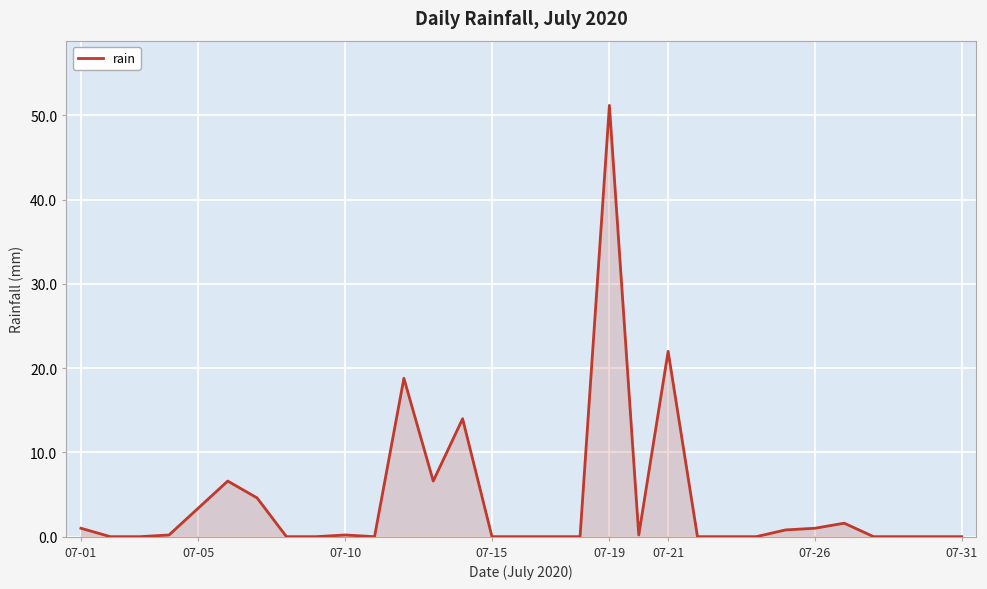

What is the maximum value shown in the chart?

51.2